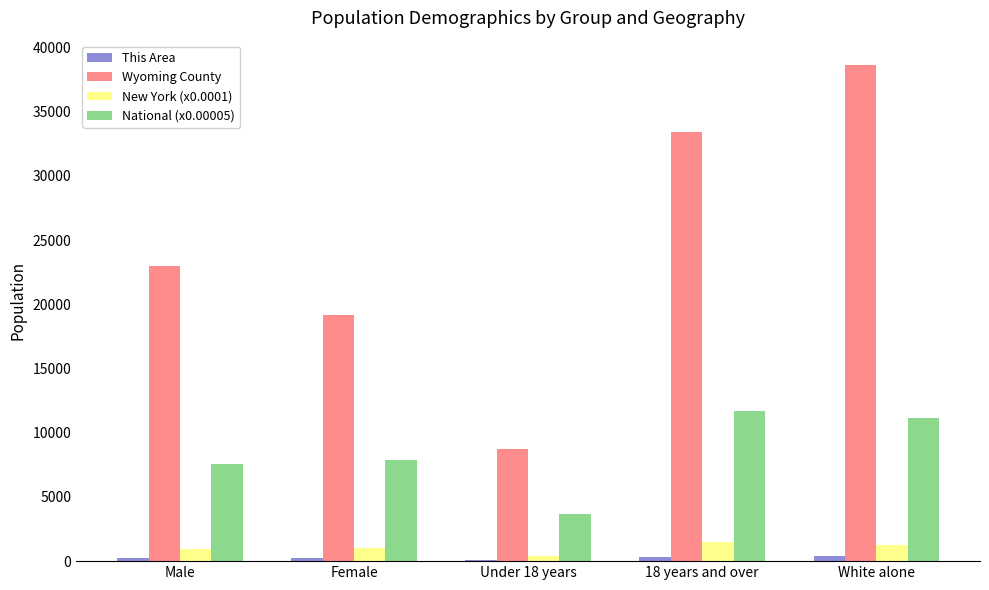

What are all the series names shown in the legend?

This Area, Wyoming County, New York (x0.0001), National (x0.00005)